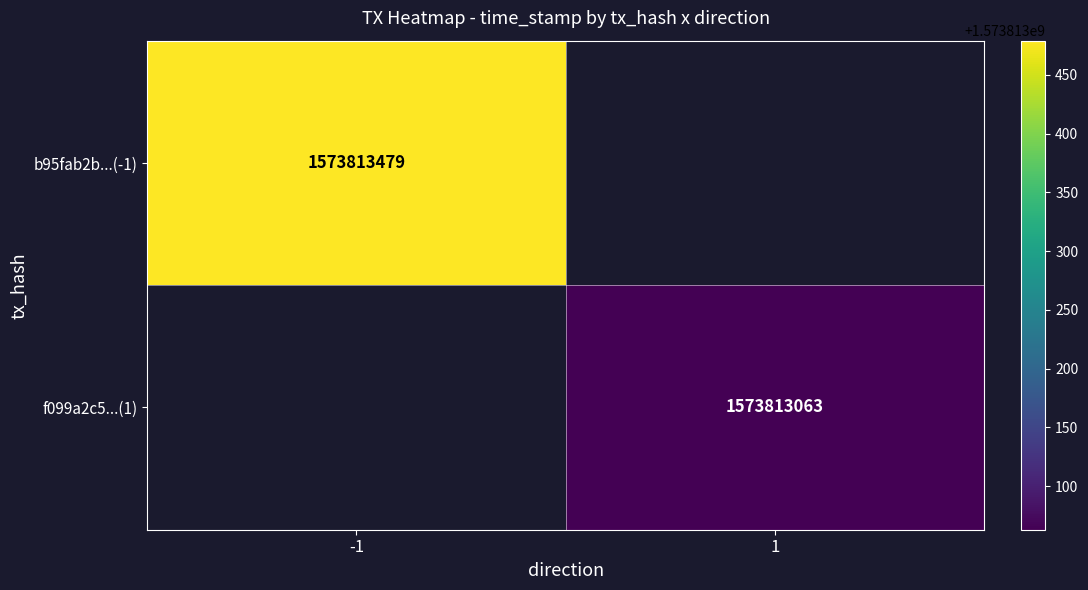

Reading right to left, list all the values displayed in this chart.

b95fab2b7e54c67b7707346c8fcdc2f6320a1c4: time_stamp=1573813479	direction=-1
f099a2c52aab5fa467c3ebd052d19fb27ba540c: time_stamp=1573813063	direction=1